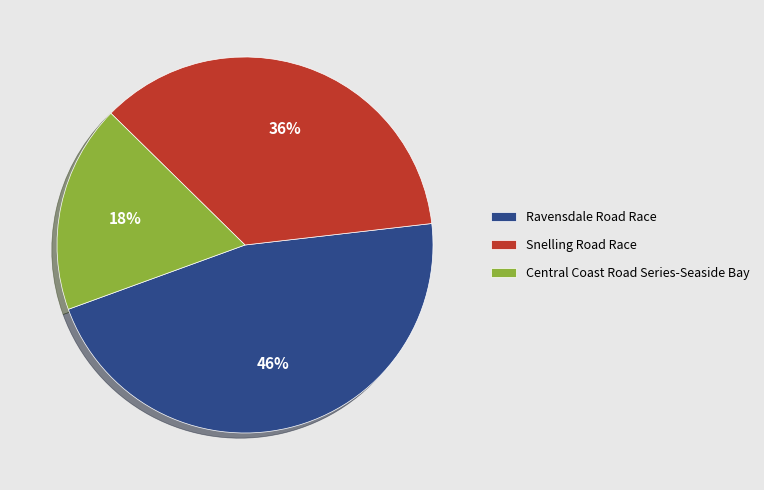

The Central Coast Road Series-Seaside Bay slice represents 18% of the pie. True or false?

True